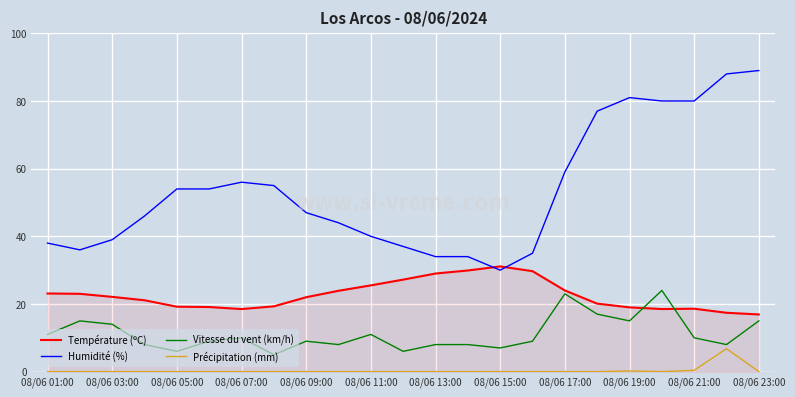

Which series has the largest range (max minus min)?

Humidité (%)